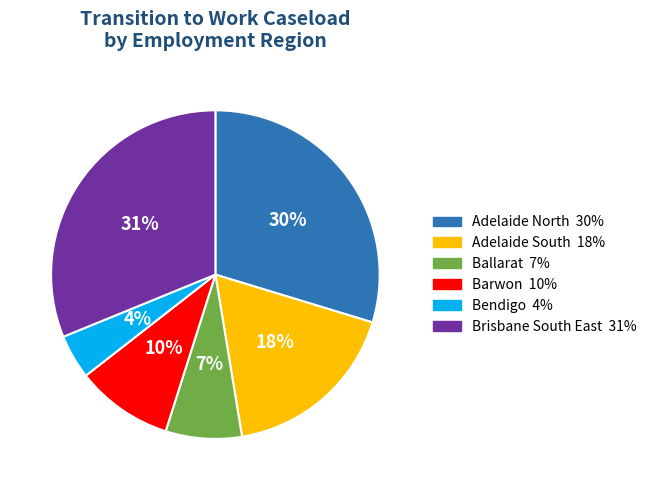

The Adelaide South slice represents 18% of the pie. True or false?

True